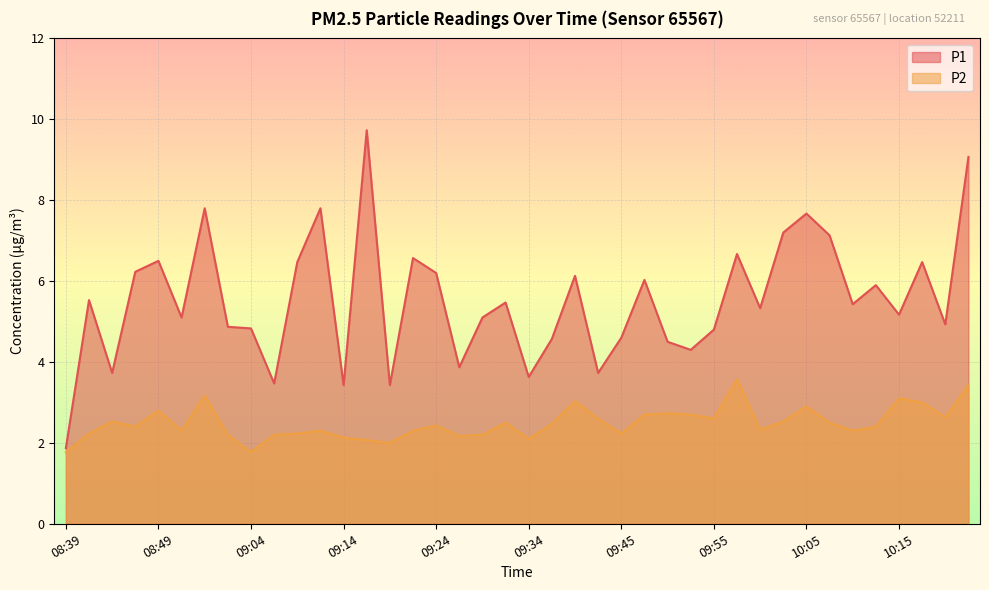

Read the P1 value at 09:55.

4.8